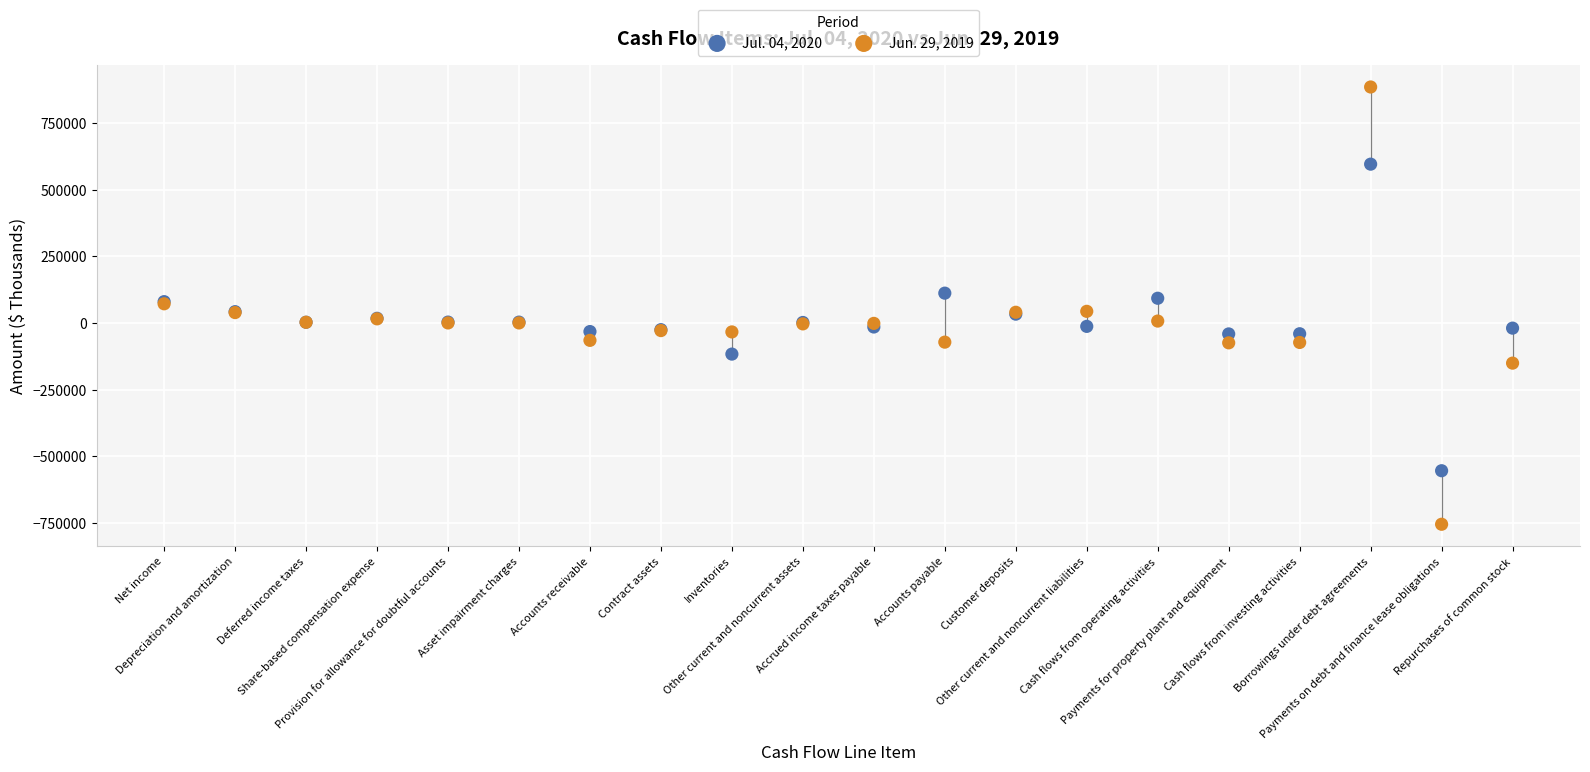

Which series contains the highest Y value?

Jun. 29, 2019